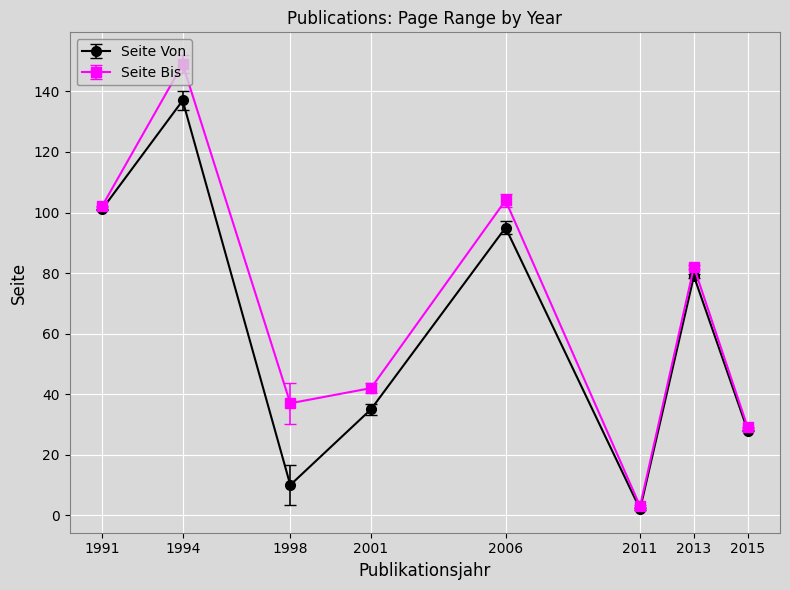

List the series in order of their peak value, highest first.

Seite Bis, Seite Von